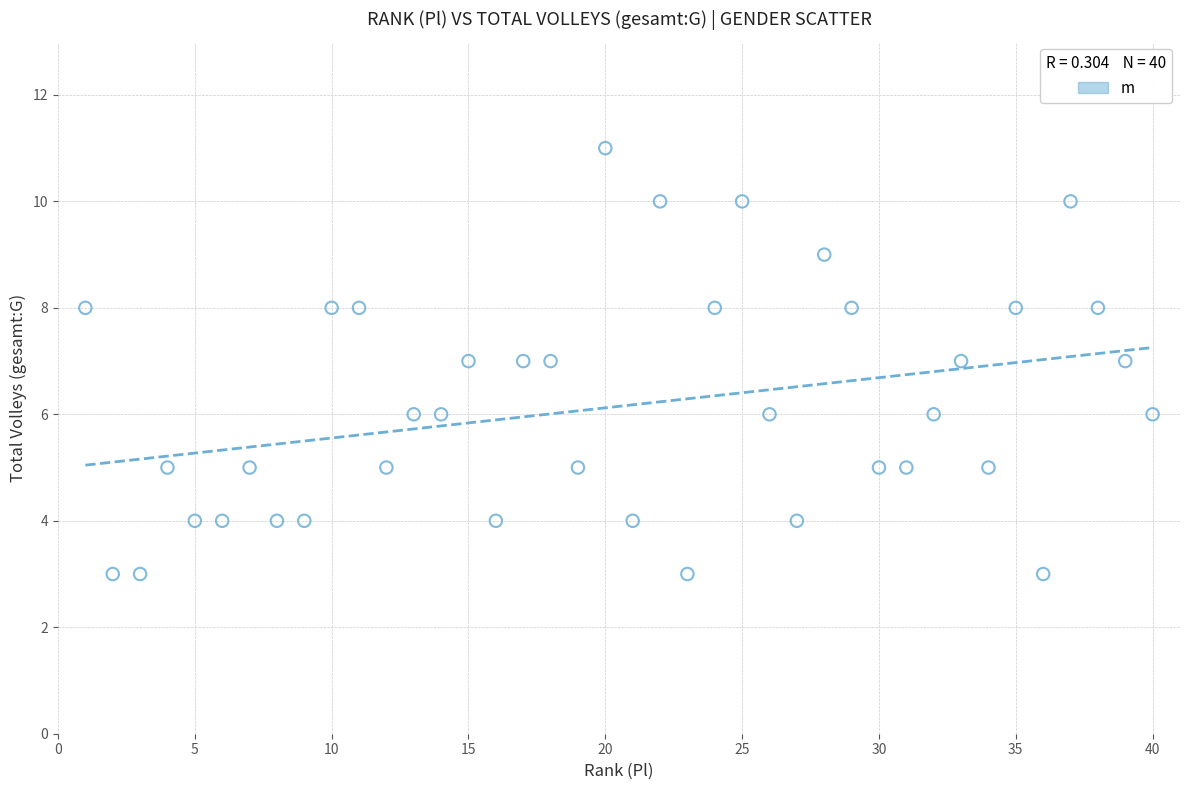

What is the range of X values (max minus min)?

39